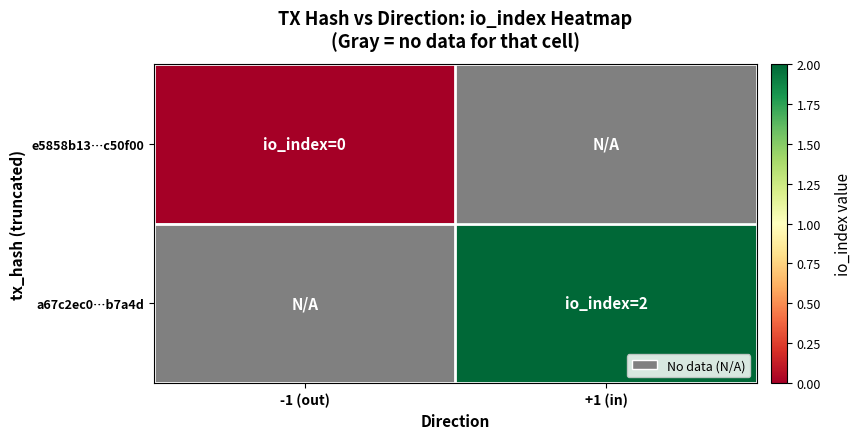

Is the value of e5858b13…c50f00 at +1 (in) greater than the value of a67c2ec0…b7a4d at -1 (out)?

No